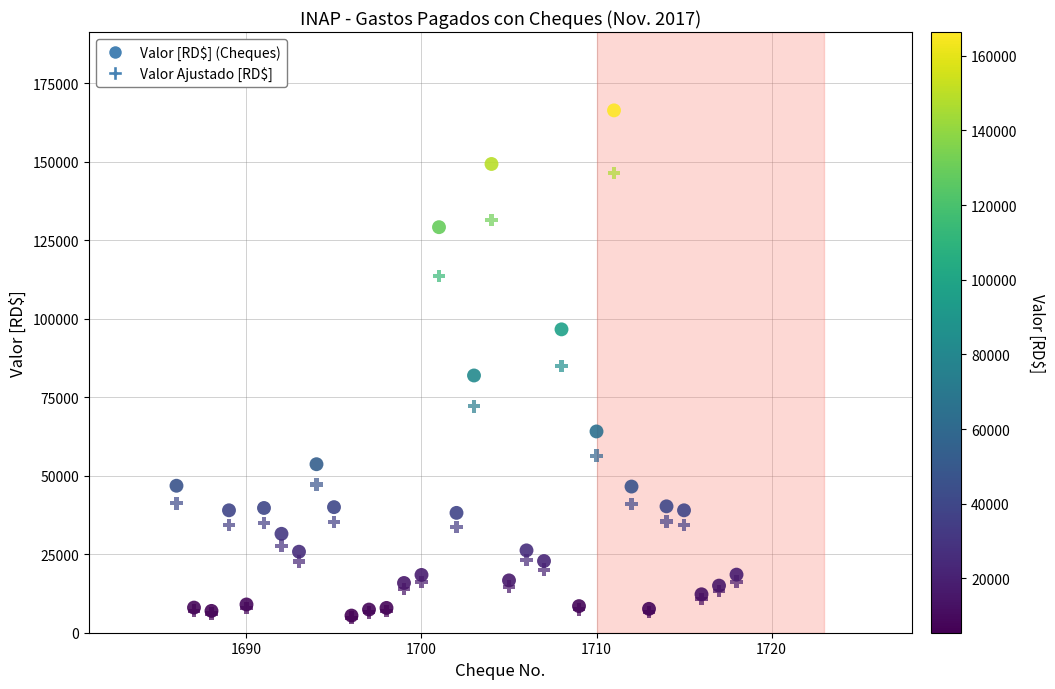

Which series contains the highest Y value?

Valor [RD$] (Cheques)